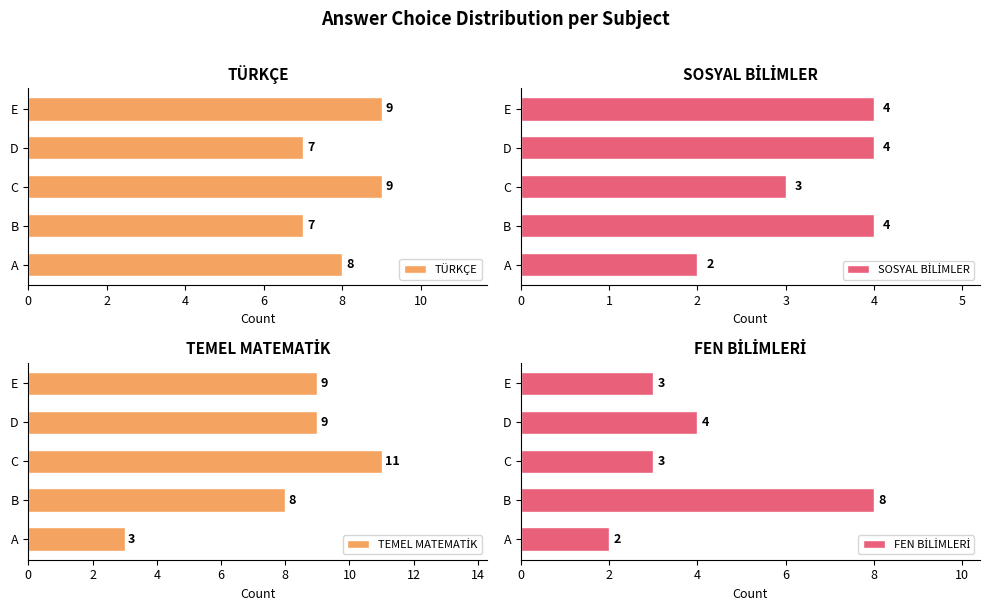

True or false: TÜRKÇE has a value of 9 at C.

True